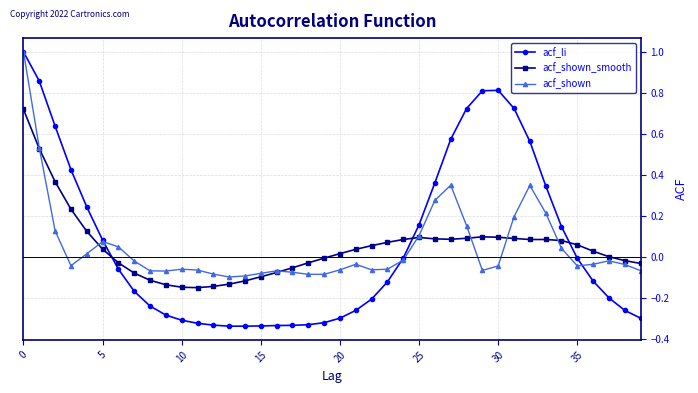

Which series has the widest spread of values?

acf_li